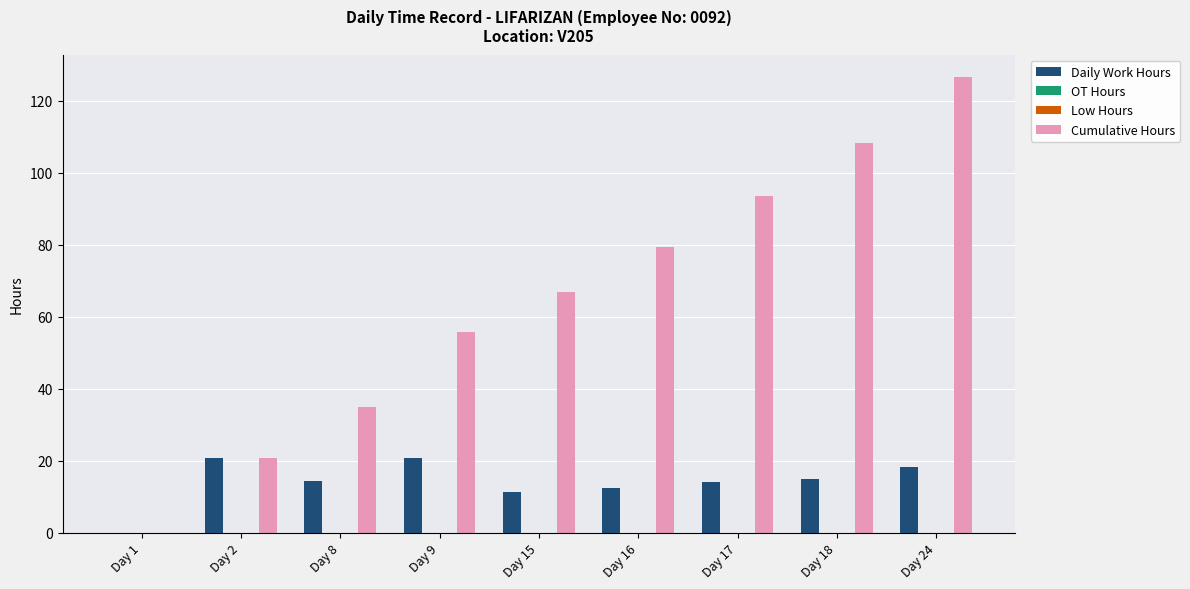

At how many categories does at least one series exceed 55?

6